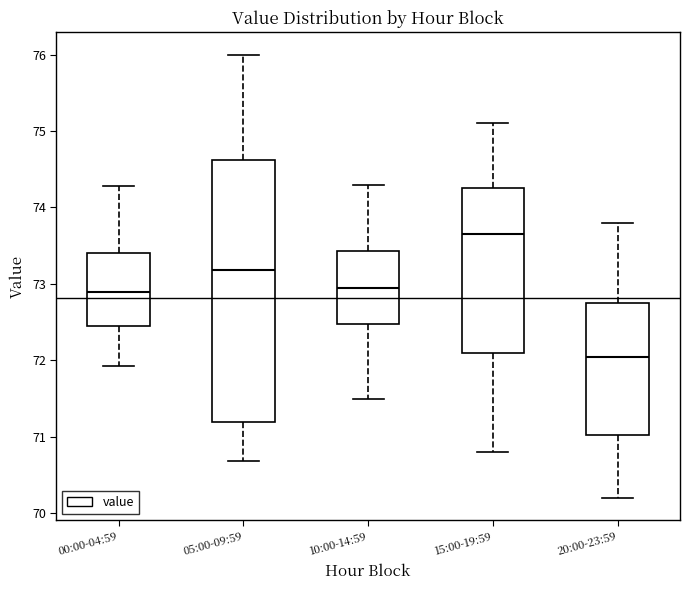

Where does the median line of the box for 20:00-23:59 sit on the y-axis? The values are not printed on the chart, so give them approximately, as read against the axis.

72.1